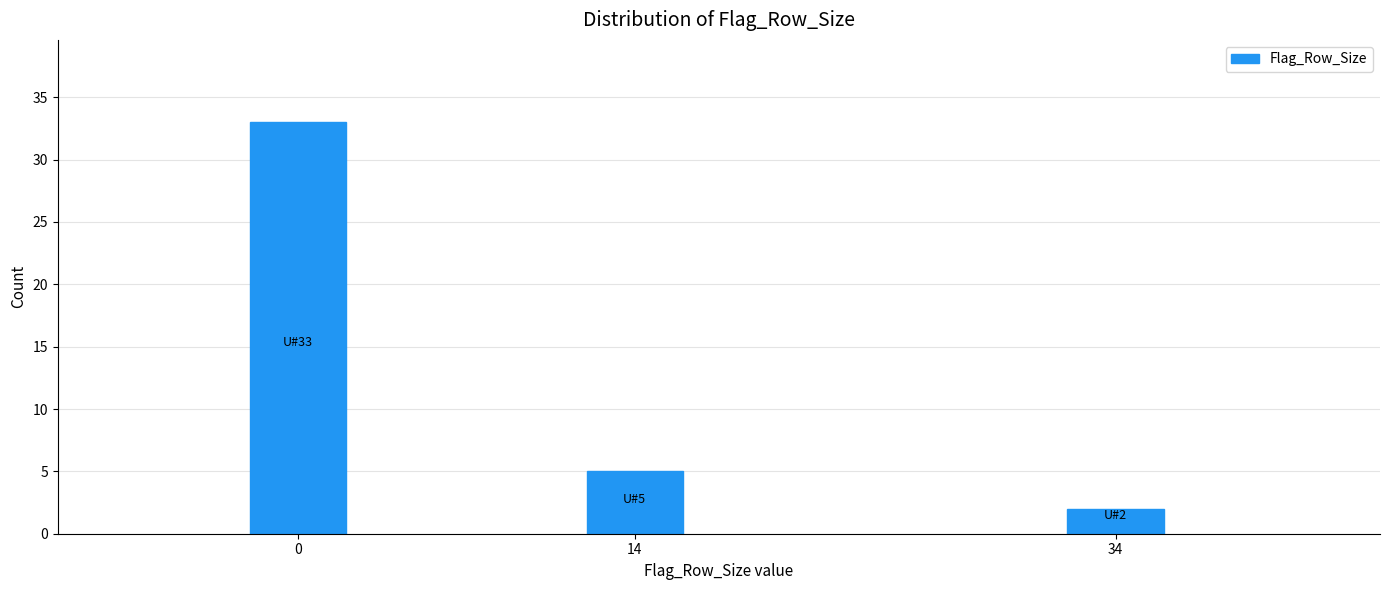

Reading left to right, what are all the values shown in this chart?

33	5	2